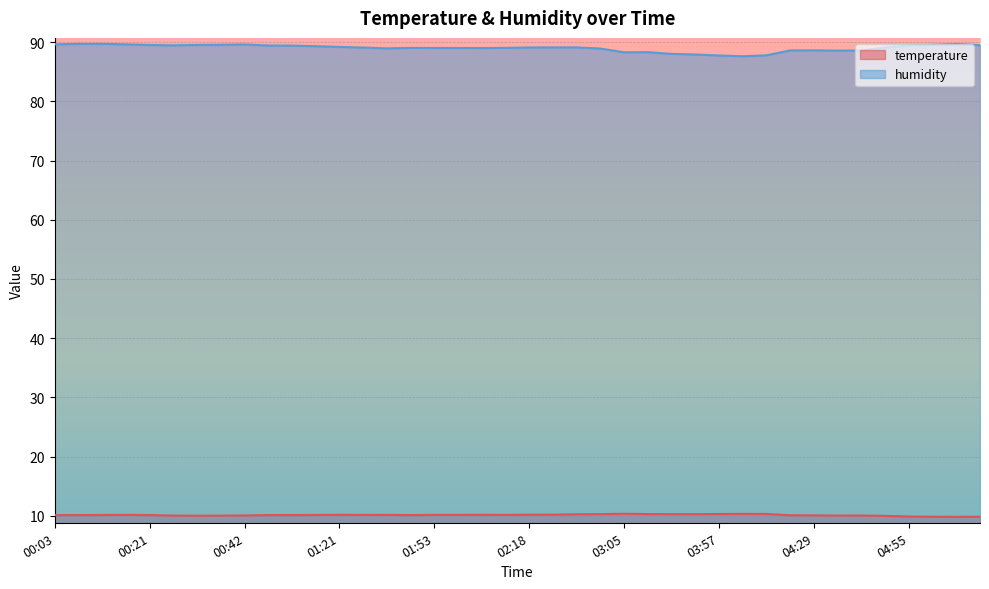

Between 00:06 and 00:15, which series saw the biggest shift?

humidity